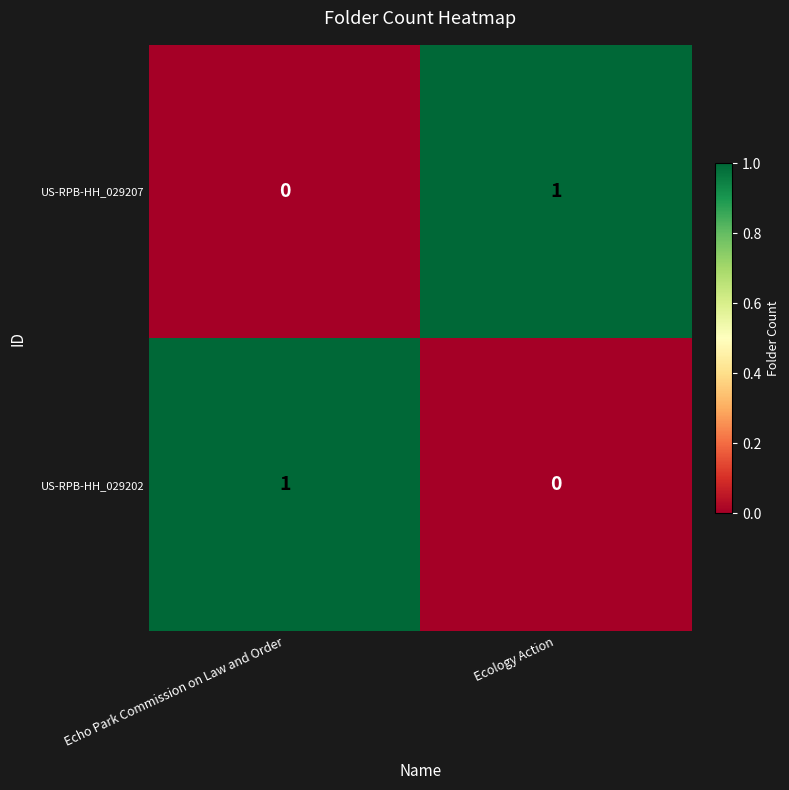

List the labels in order of US-RPB-HH_029207 value, largest first.

Ecology Action, Echo Park Commission on Law and Order